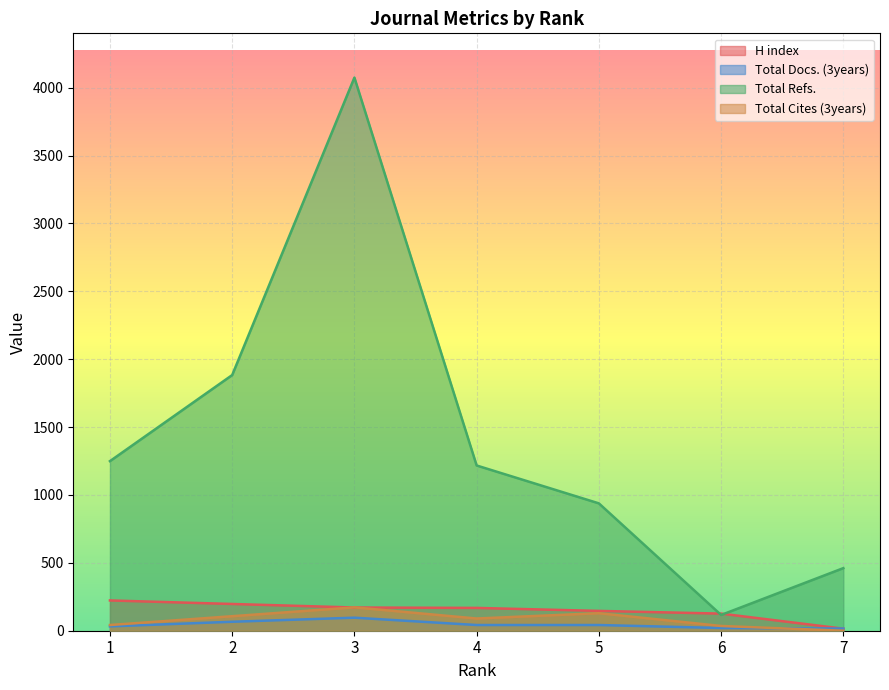

What is the difference between the maximum and minimum values in the H index series?

208